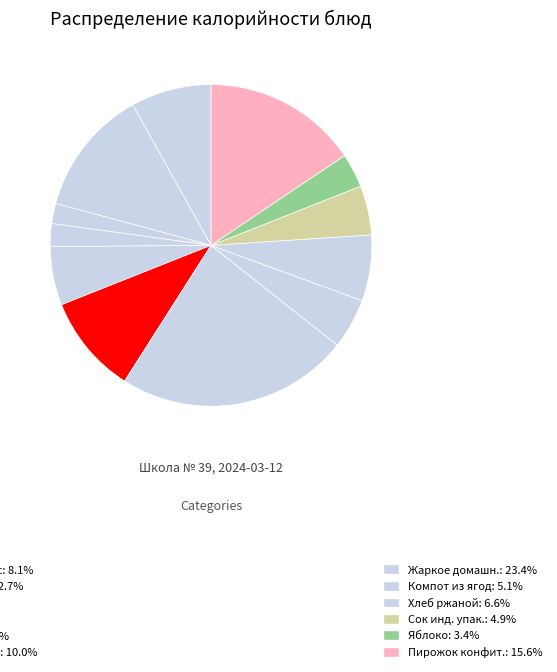

To the nearest percent, what is the average slice percentage?

8%